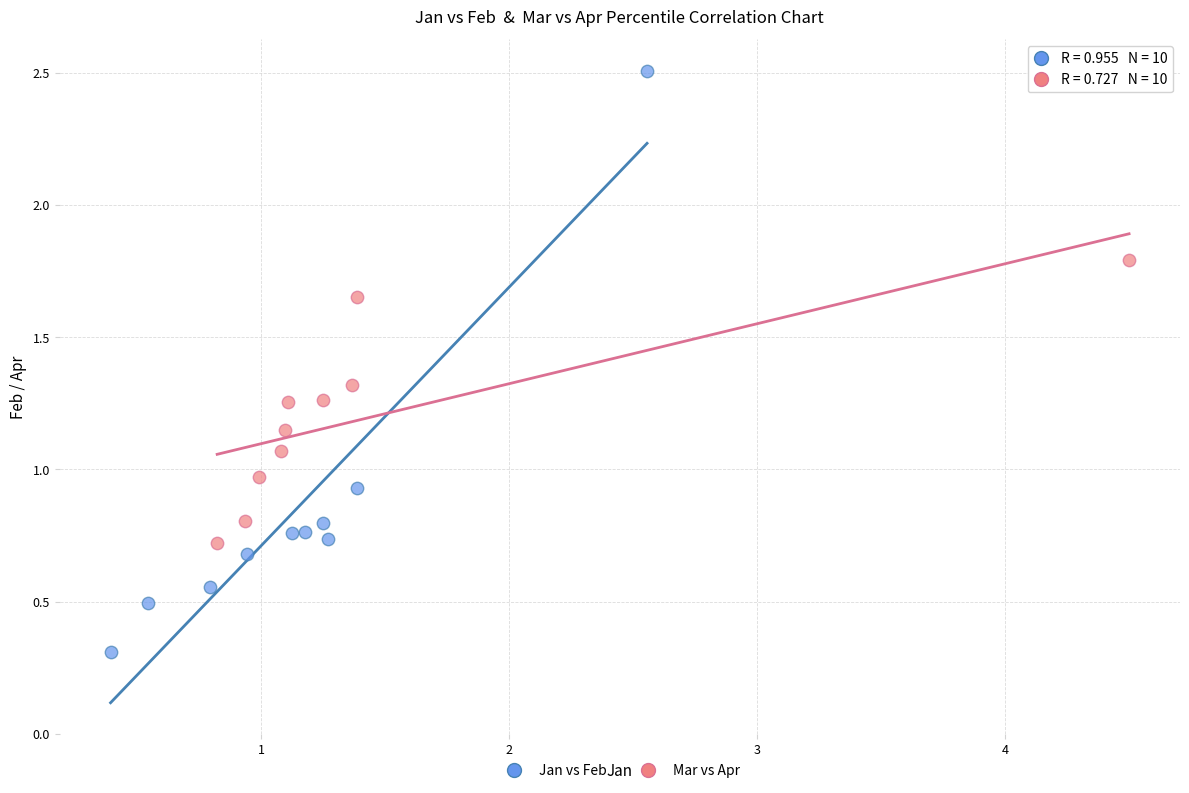

Which series contains the highest Y value?

Jan vs Feb